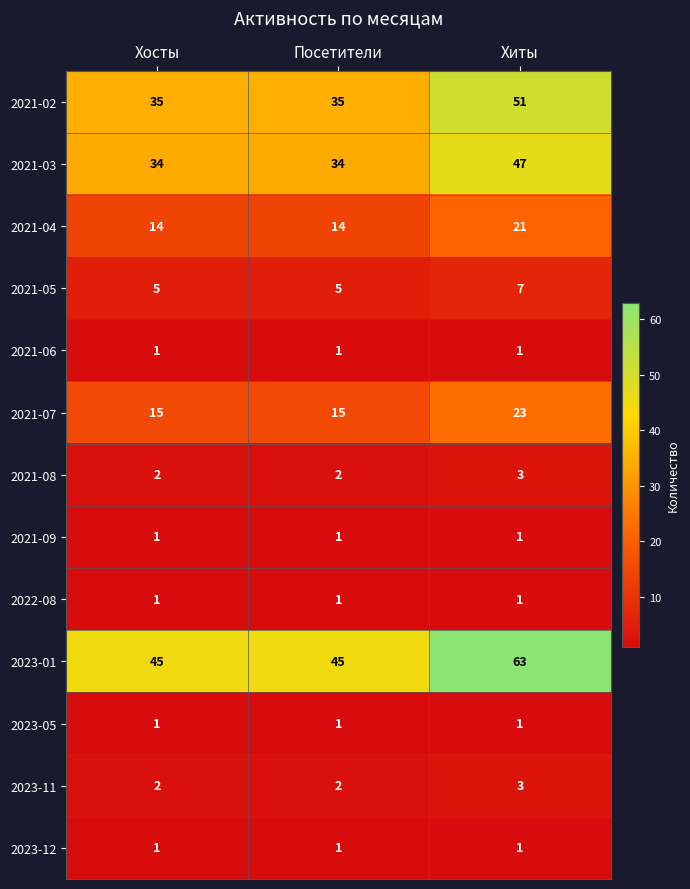

What is the difference between the 2021-07 values at Посетители and Хиты?

8